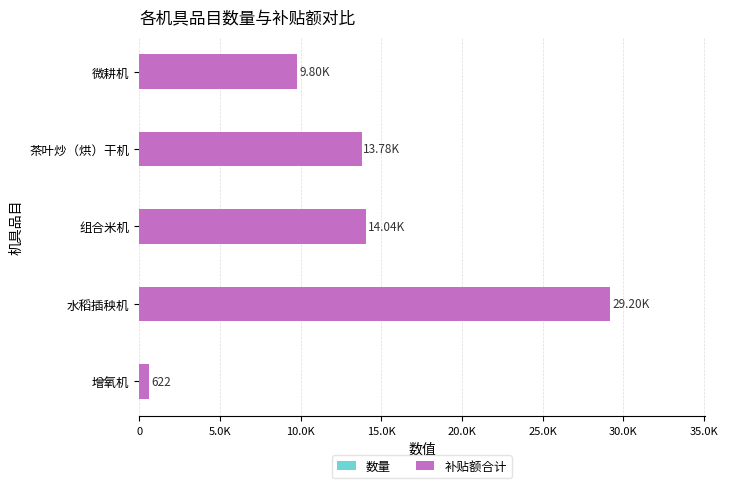

How many data points does each series have?

5